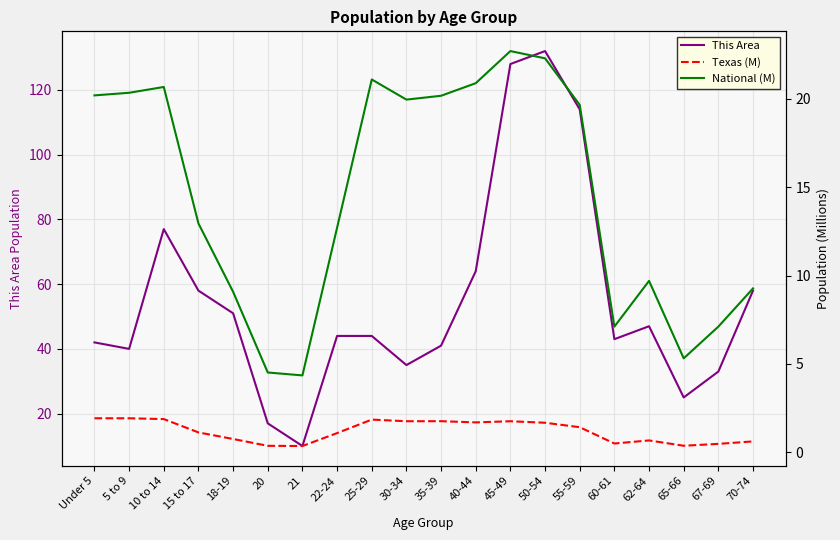

True or false: National (M) and This Area cross at least once.

False